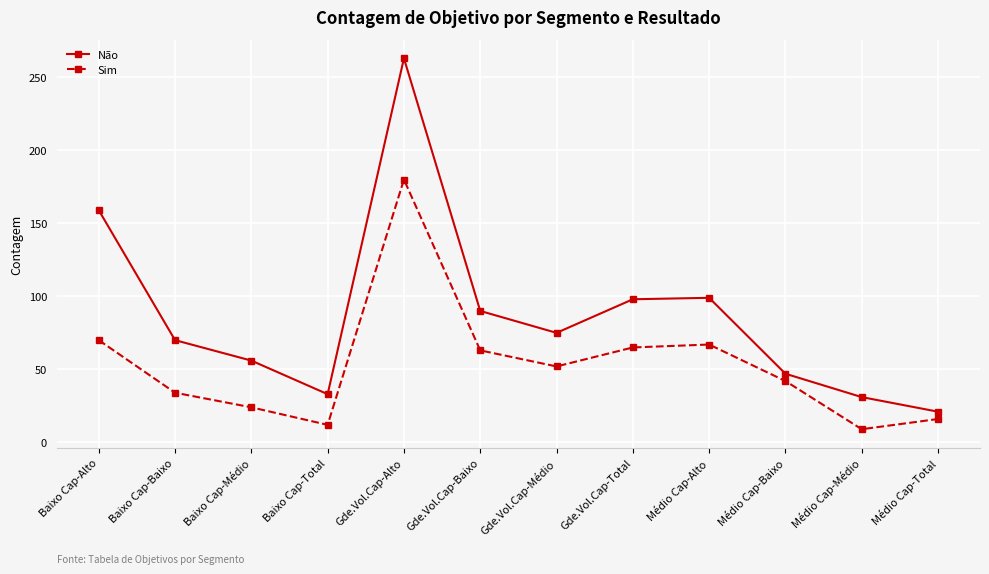

What is the difference between the highest and lowest values at Gde.Vol.Cap-Baixo?

27